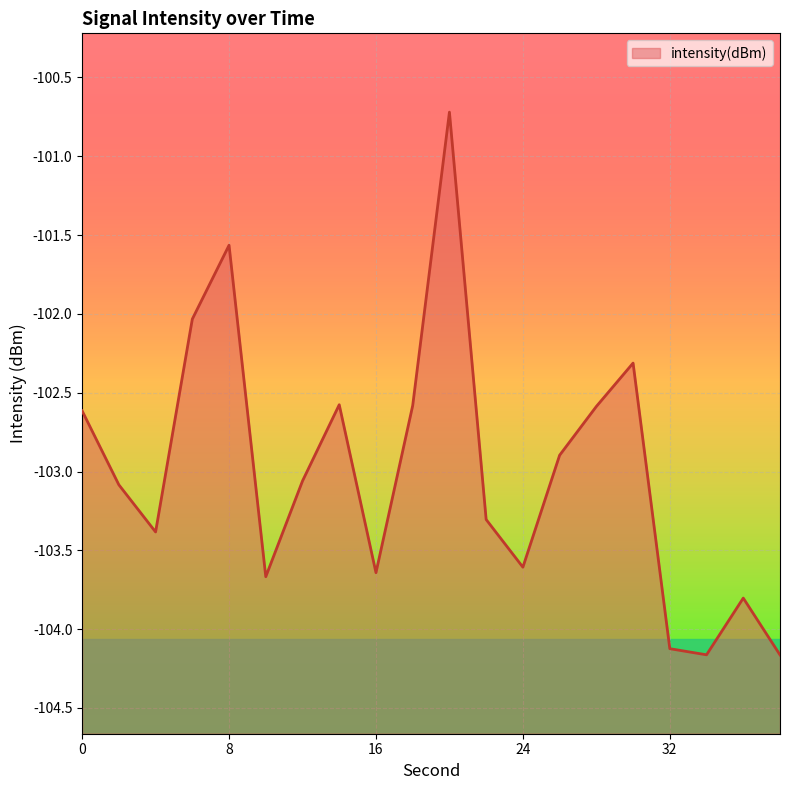

How many points are higher than both their immediate neighbors (excluding endpoints)?

5